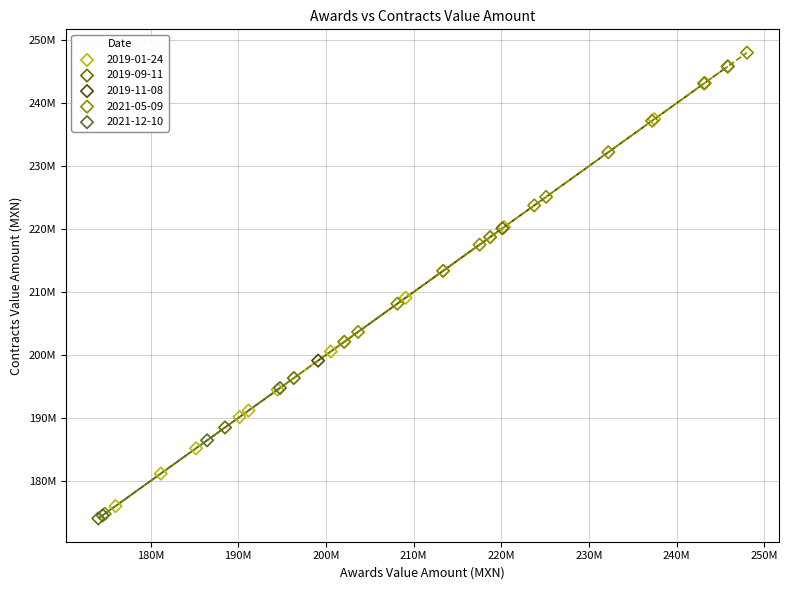

Which series has the largest Y range (max minus min)?

2021-05-09